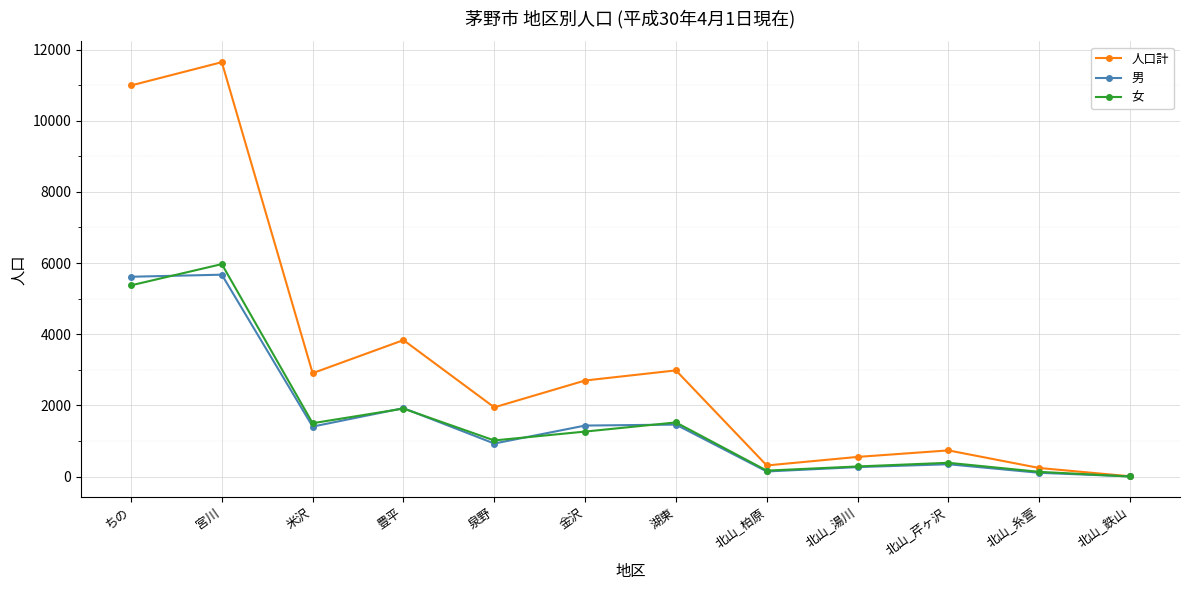

At how many categories does at least one series exceed 6117?

2